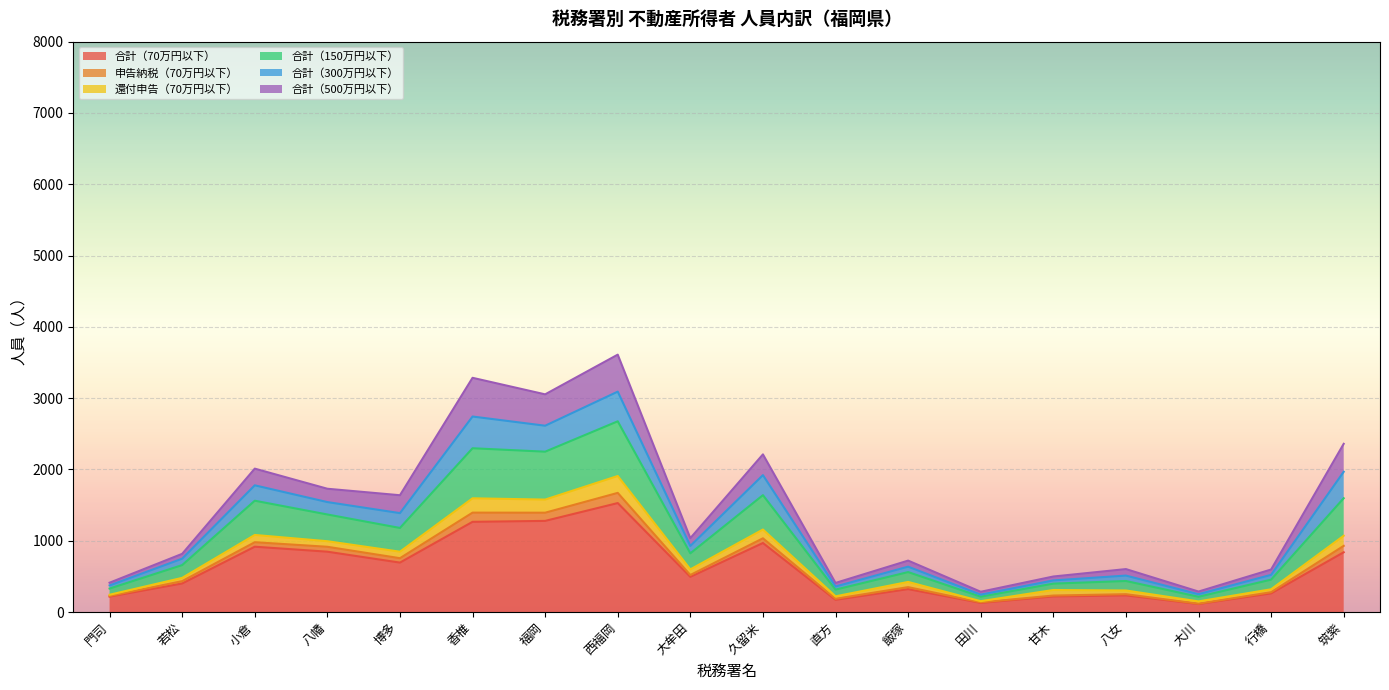

How many lines are shown in the chart?

6